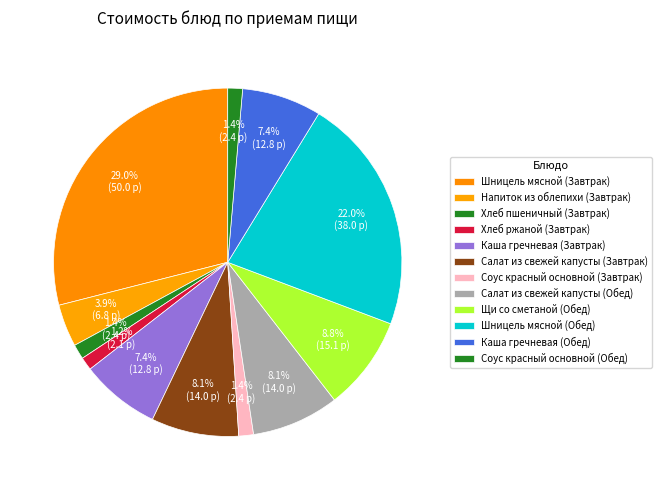

Count the number of slices in the pie.

12